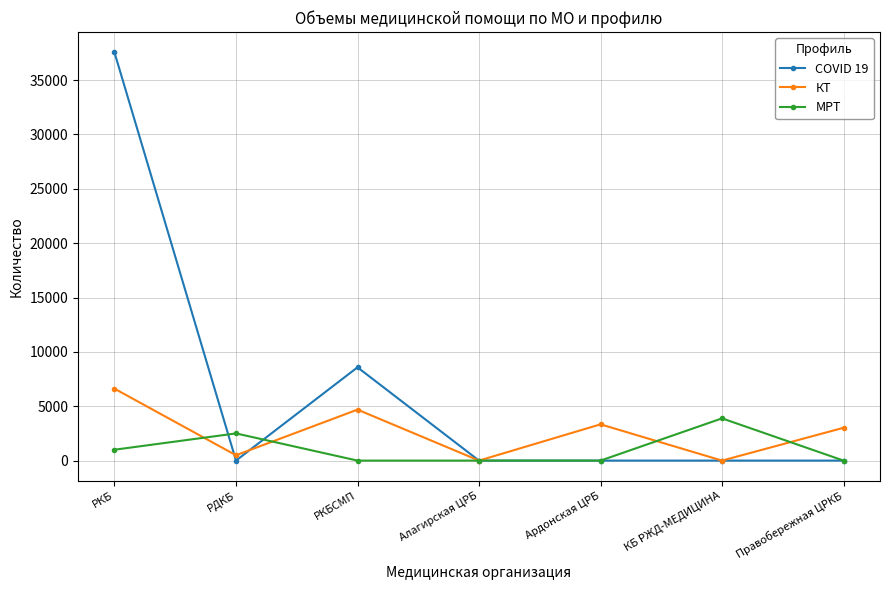

The МРТ series shows 1000 at РКБ. True or false?

True